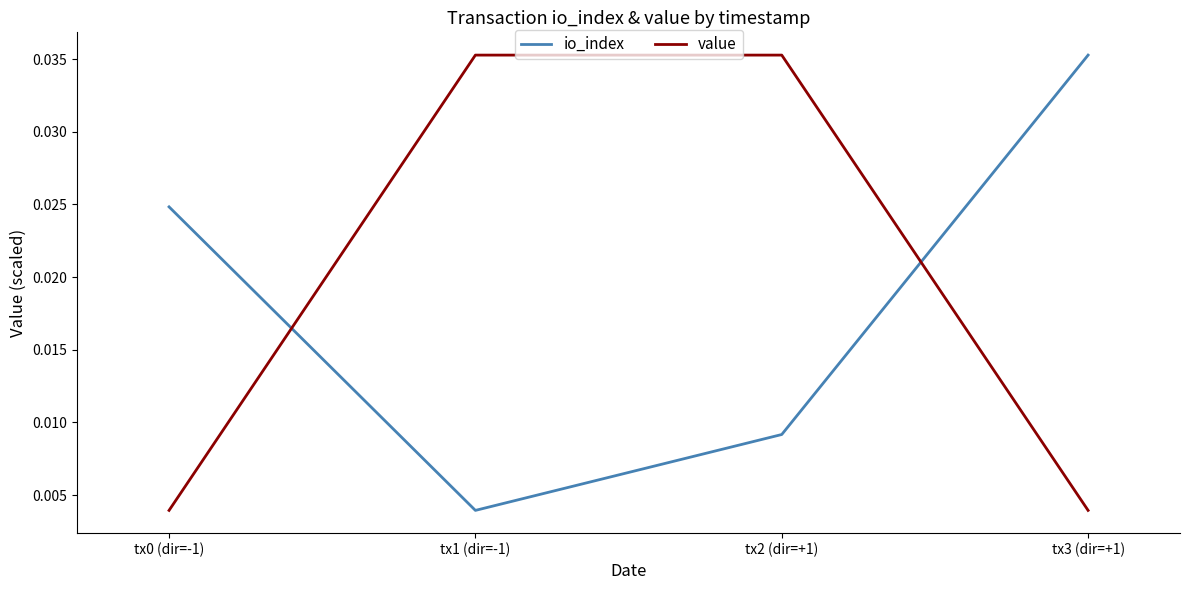

How many times do io_index and value cross each other?

2